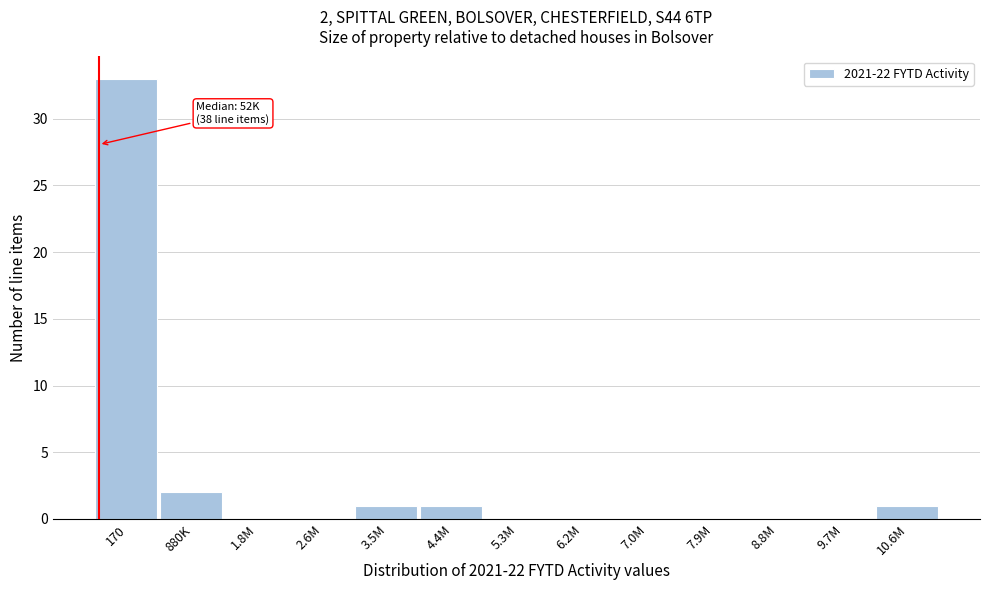

Reading right to left, transcribe all the data shown in this chart.

10.6M=1	9.7M=0	8.8M=0	7.9M=0	7.0M=0	6.2M=0	5.3M=0	4.4M=1	3.5M=1	2.6M=0	1.8M=0	880K=2	170=33